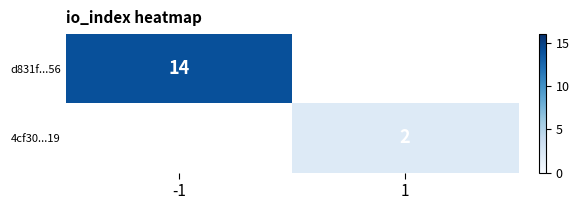

At which category does the chart reach its peak across all series?

-1